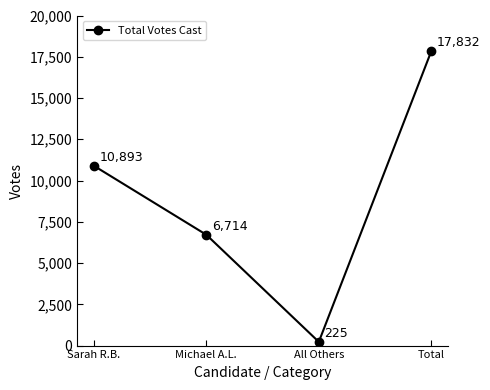

What is the value of the 1st point from the left?

10893